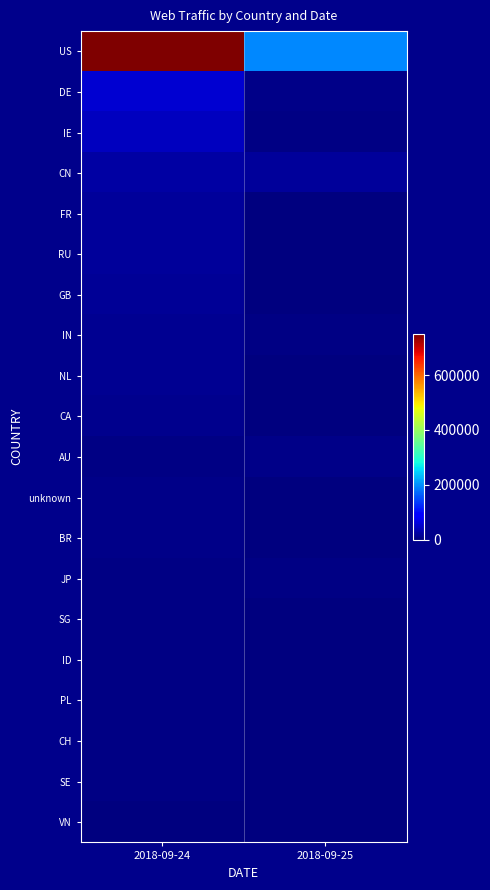

What is the spread (max minus min) of values at 2018-09-25?

194494